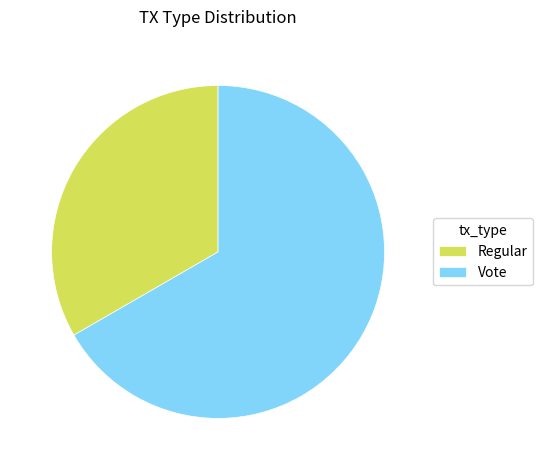

Count the number of slices in the pie.

2